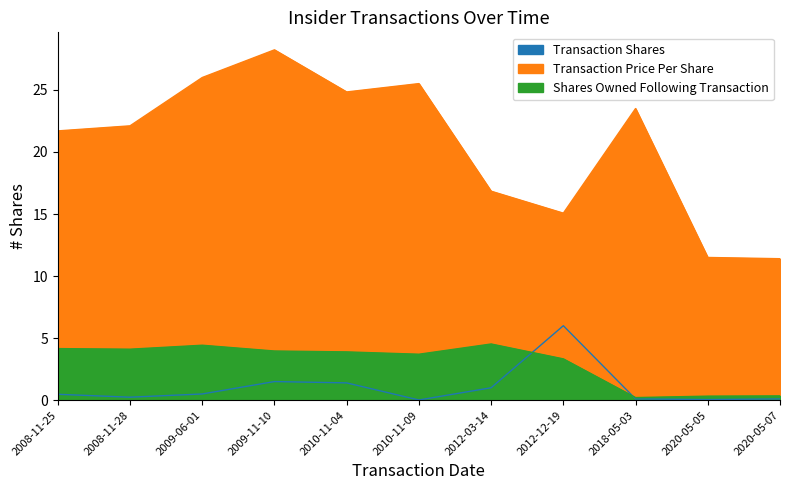

True or false: Shares Owned Following Transaction and Transaction Shares intersect in this chart.

True